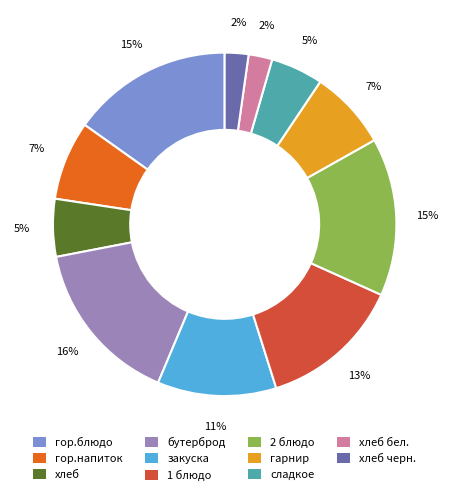

Is there a majority slice in this chart?

No